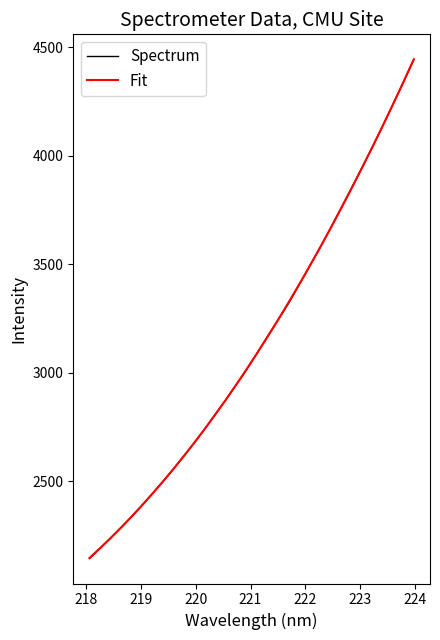

How many intersections are there between Spectrum and Fit?

10